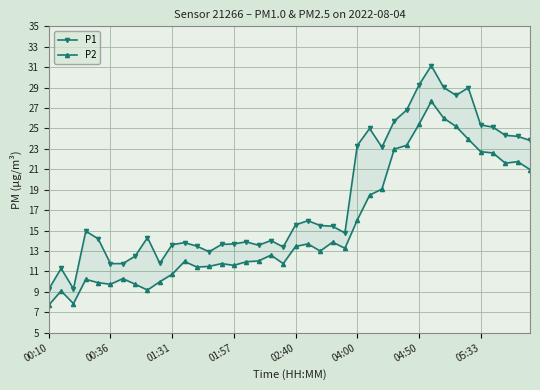

Count the number of data series in this chart.

2